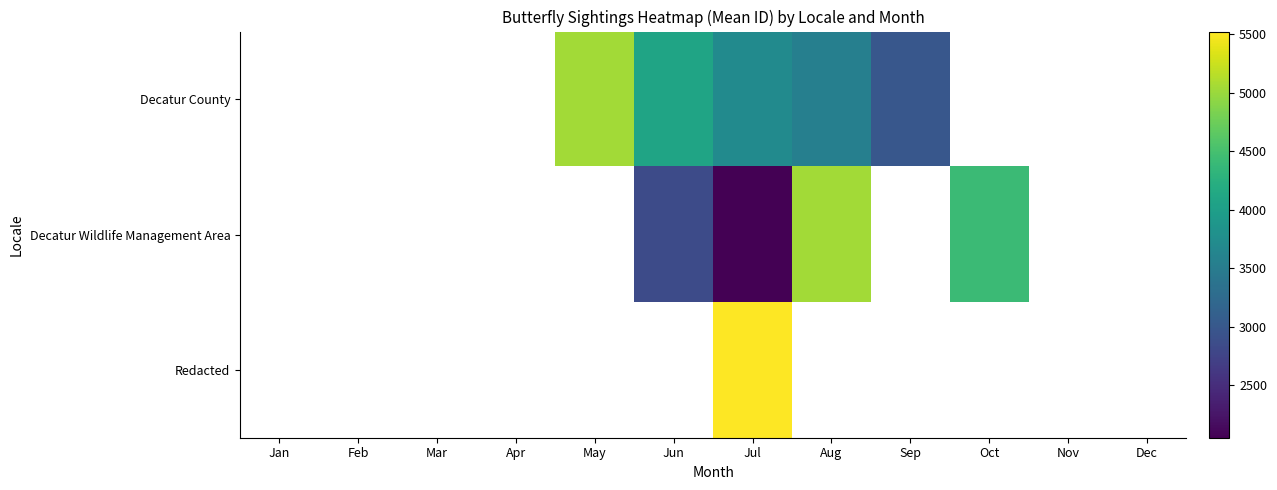

Which label corresponds to the smallest value in the chart?

Jul